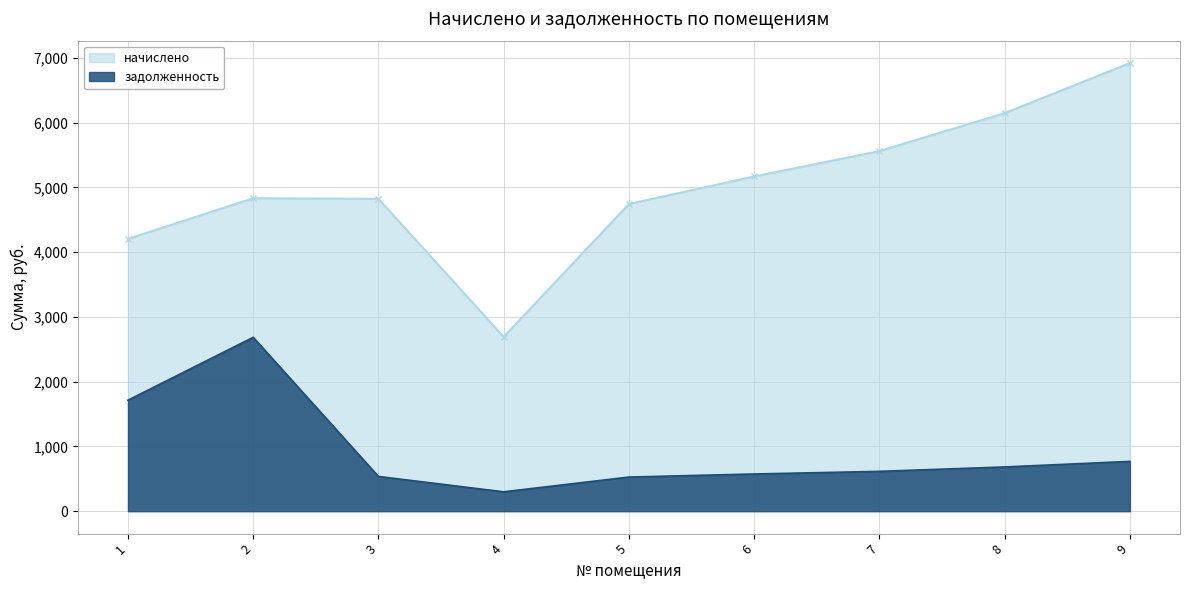

How many values in the задолженность series exceed 614?

5